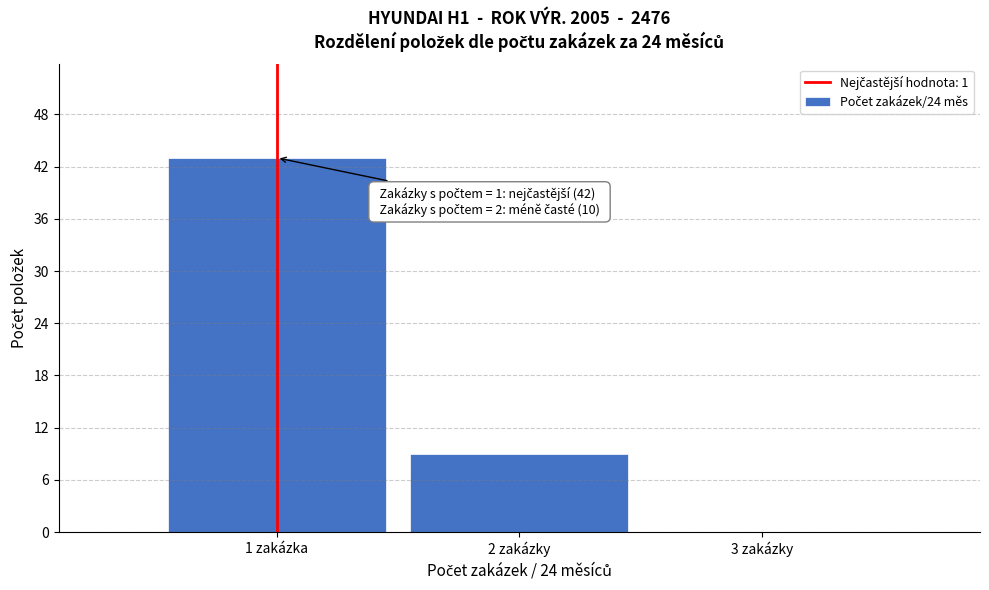

Reading left to right, extract all data points from this chart.

1 zakázka=43	2 zakázky=9	3 zakázky=0